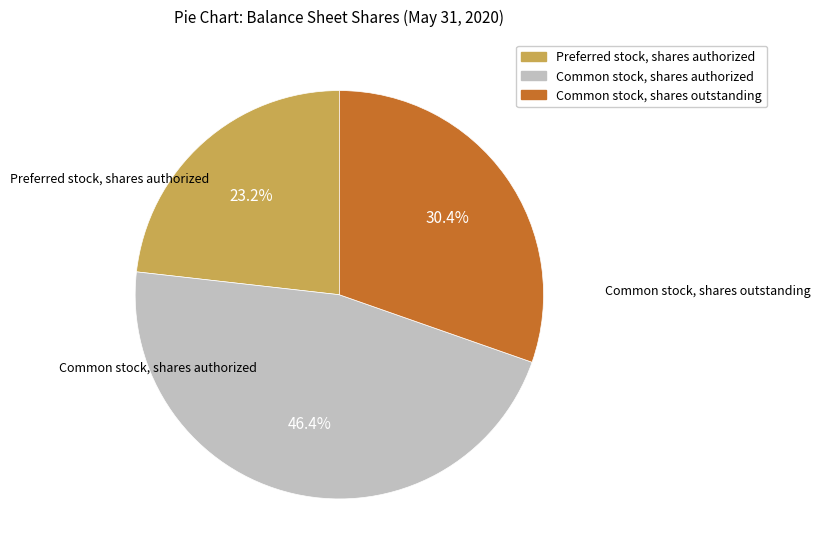

Rank the categories by value from lowest to highest.

Preferred stock, shares authorized, Common stock, shares outstanding, Common stock, shares authorized